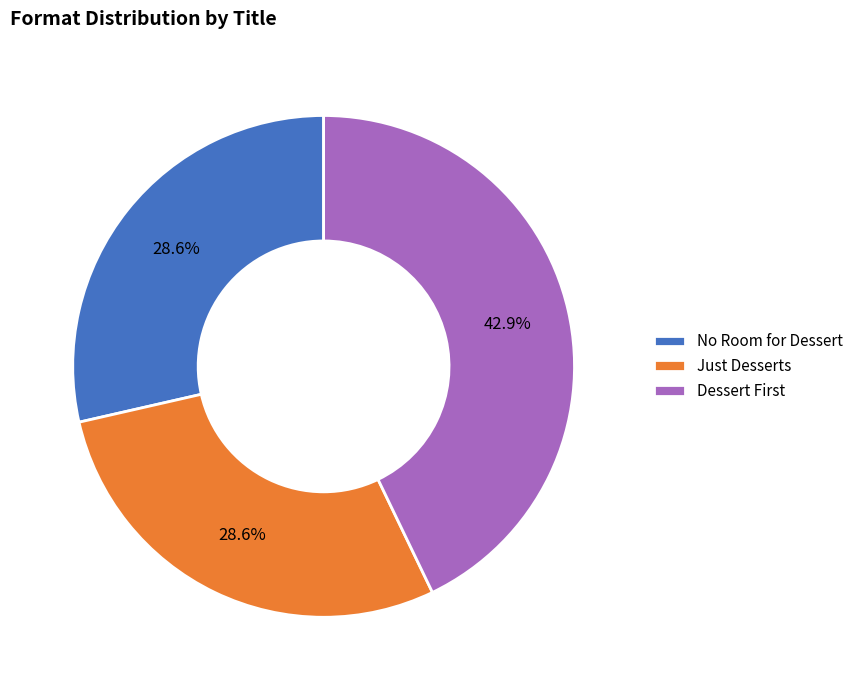

To the nearest percent, what is the difference between the largest and smallest slice percentages?

14%